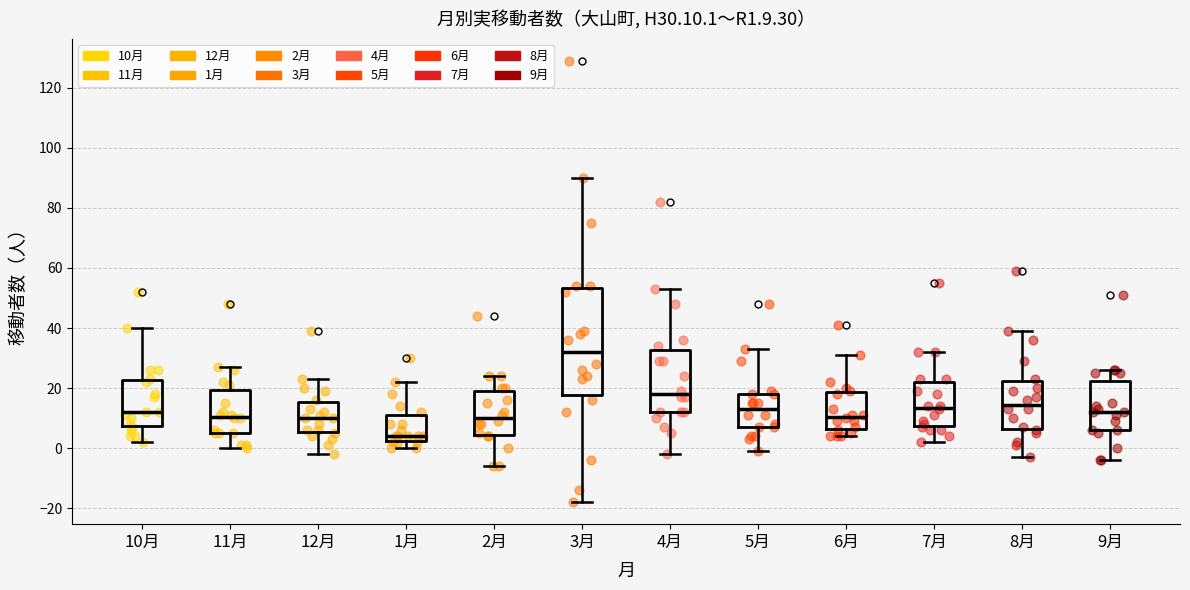

Comparing the boxes themselves (not the whiskers), which one is the tallest?

3月